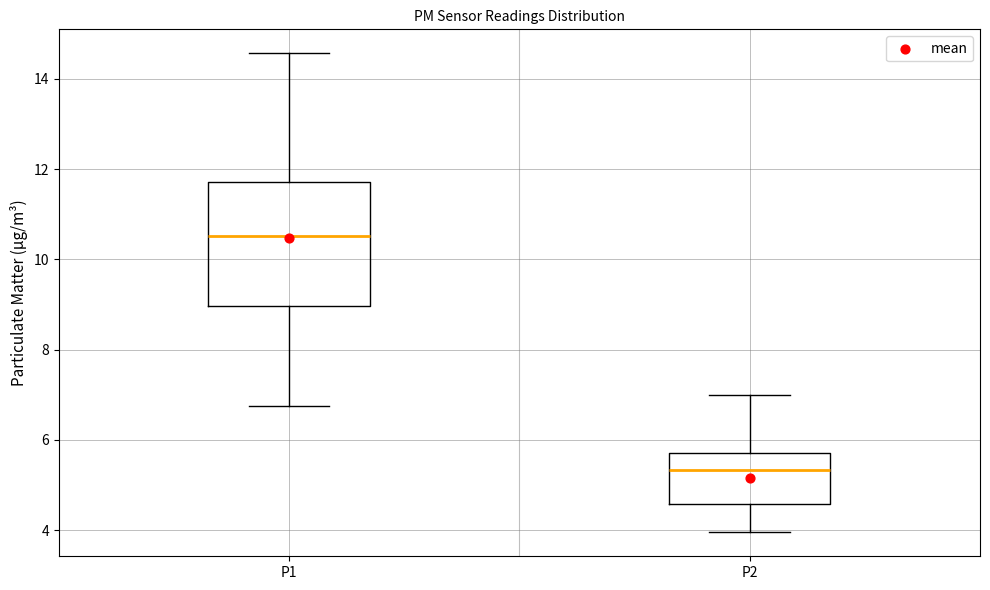

Reading left to right, read every box against the y-axis: the position of its median line, the range the box covers, and the ends of its whiskers. The values are not printed on the chart, so give them approximately, as read against the axis.

P1: median 10.6, box 9.0 to 11.8, whiskers 6.8 to 14.6
P2: median 5.4, box 4.6 to 5.8, whiskers 4.0 to 7.0